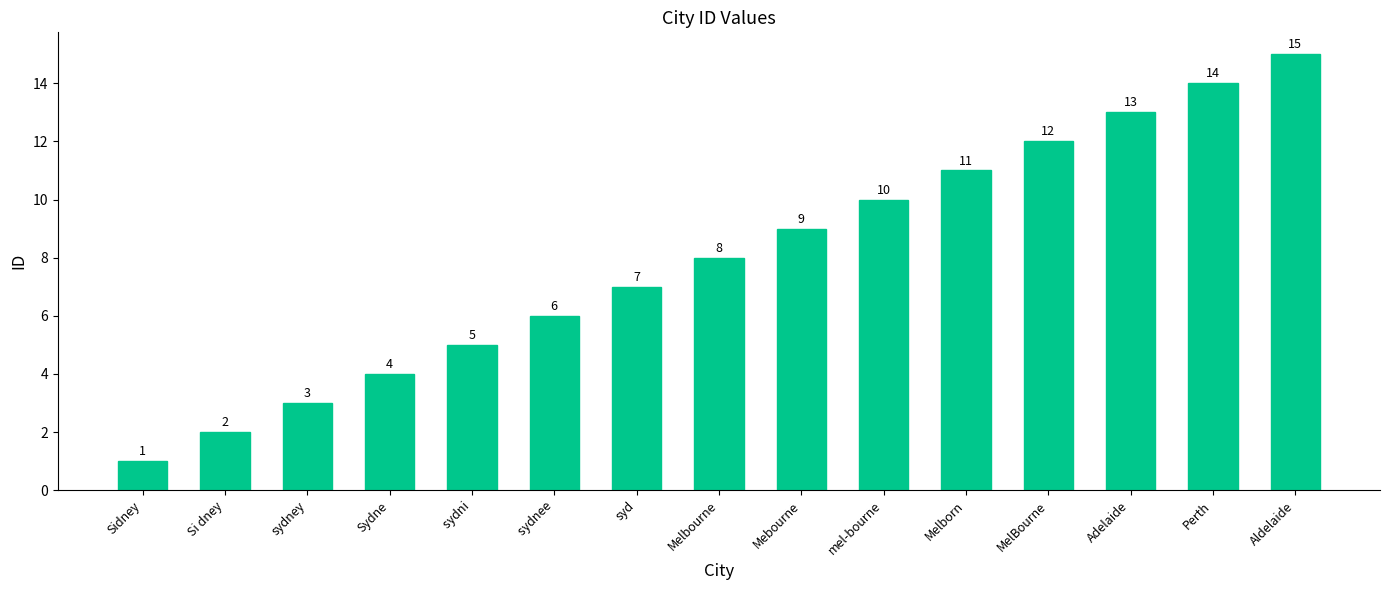

What is the difference between the maximum and minimum values?

14